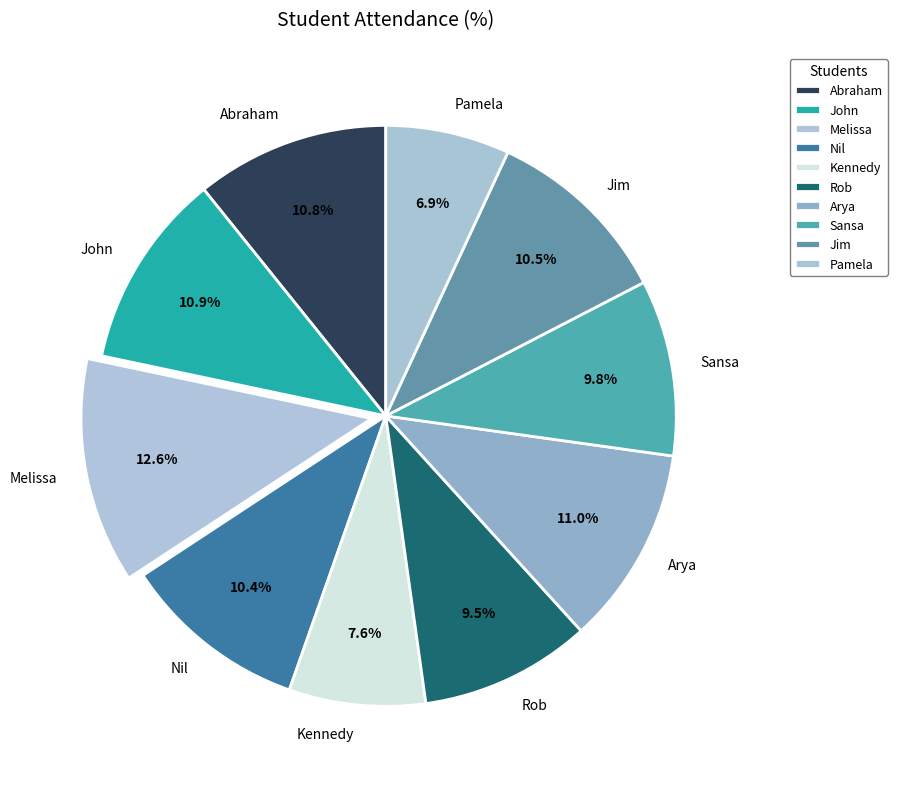

Which slice is the smallest?

Pamela